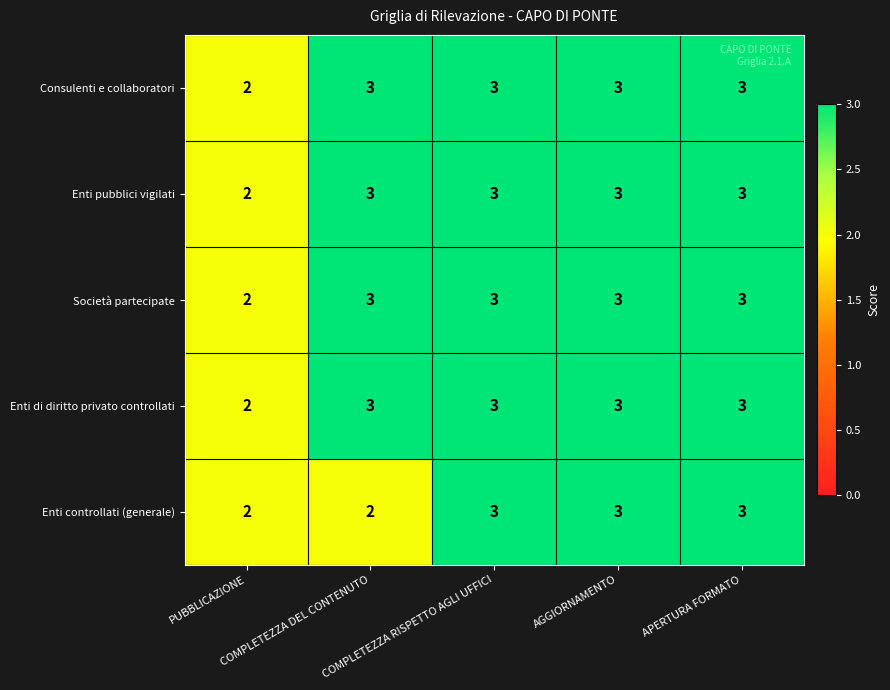

What is the average value of the Enti di diritto privato controllati series?

3